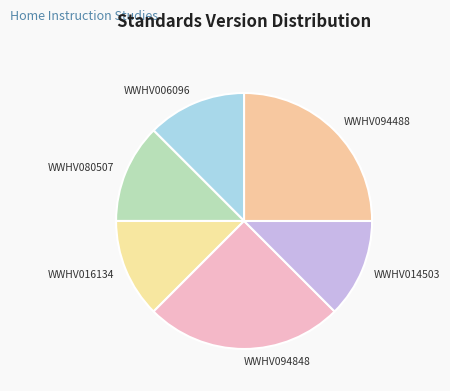

True or false: WWHV014503 accounts for 23% of the total.

False